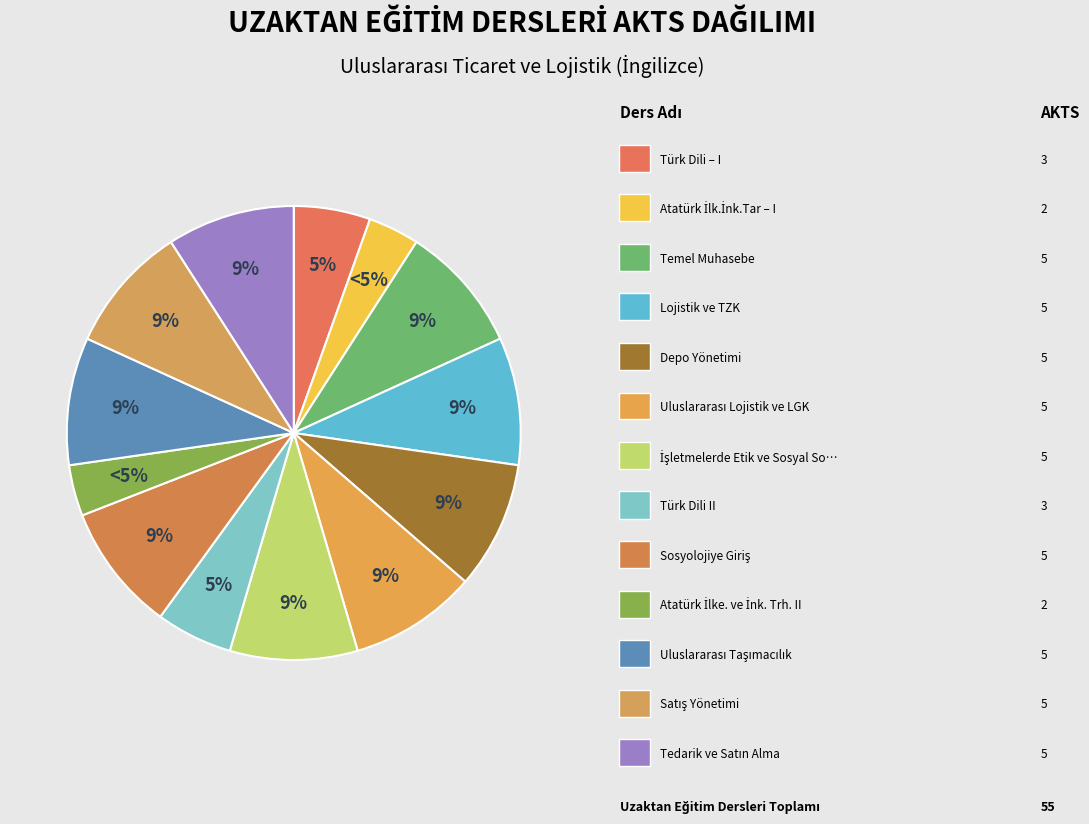

To the nearest percent, what is the difference between the Atatürk İlk.İnk.Tar – I and Uluslararası Lojistik ve LGK slice percentages?

5%